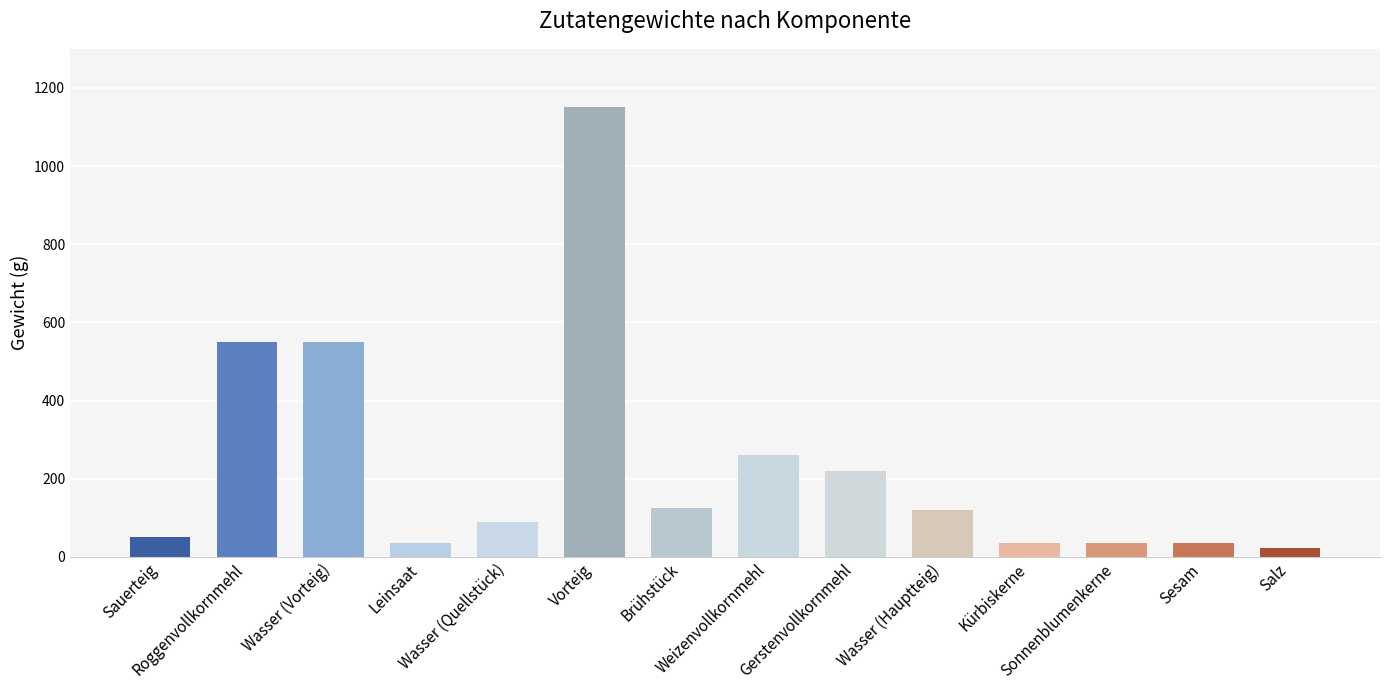

At which category does the chart reach its peak across all series?

Vorteig